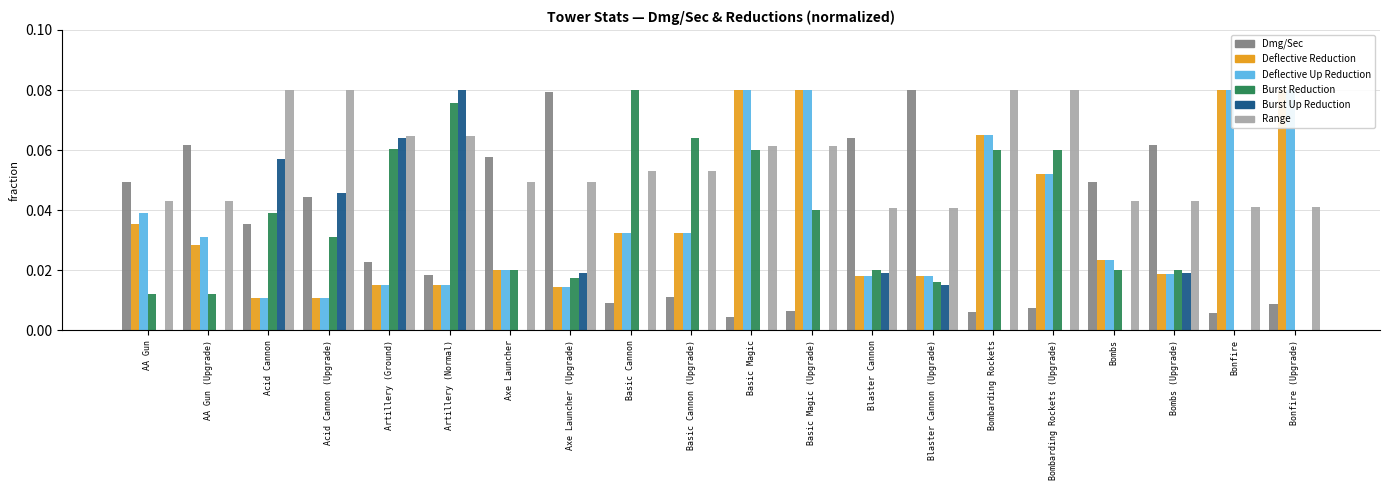

What is the difference between the maximum and minimum values in the Deflective Reduction series?

0.1